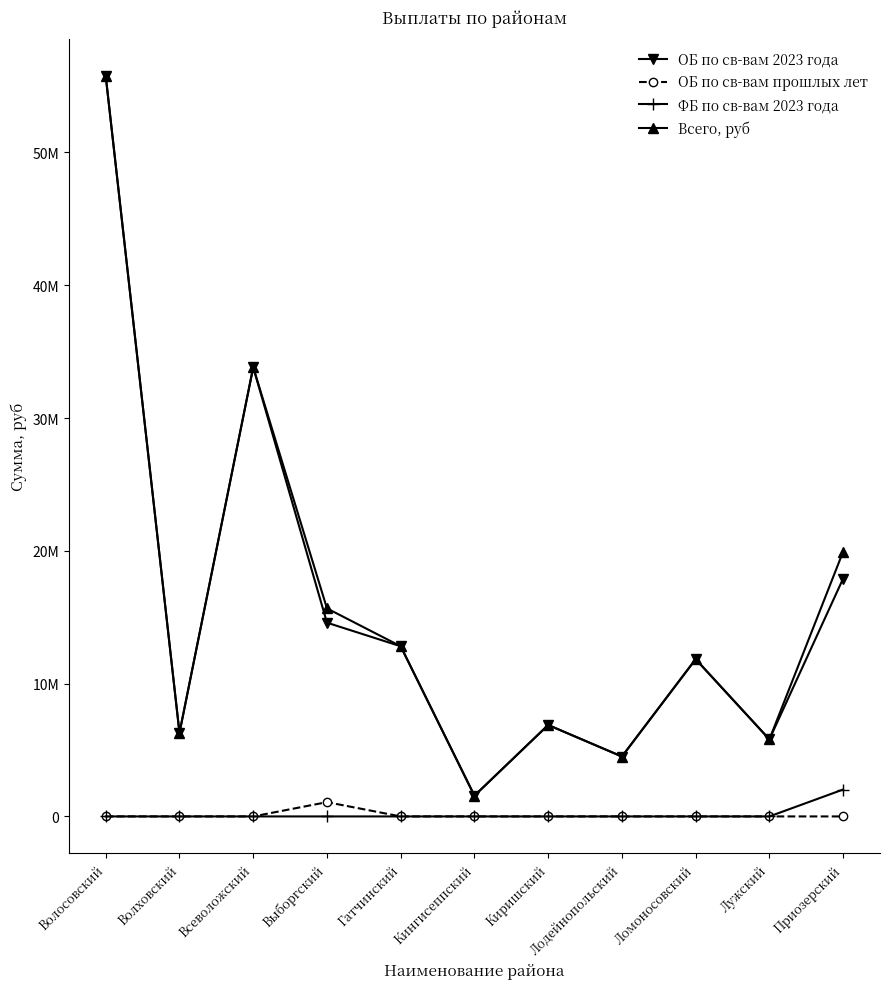

What is the approximate value of Всего, руб at Киришский?

6885076.5